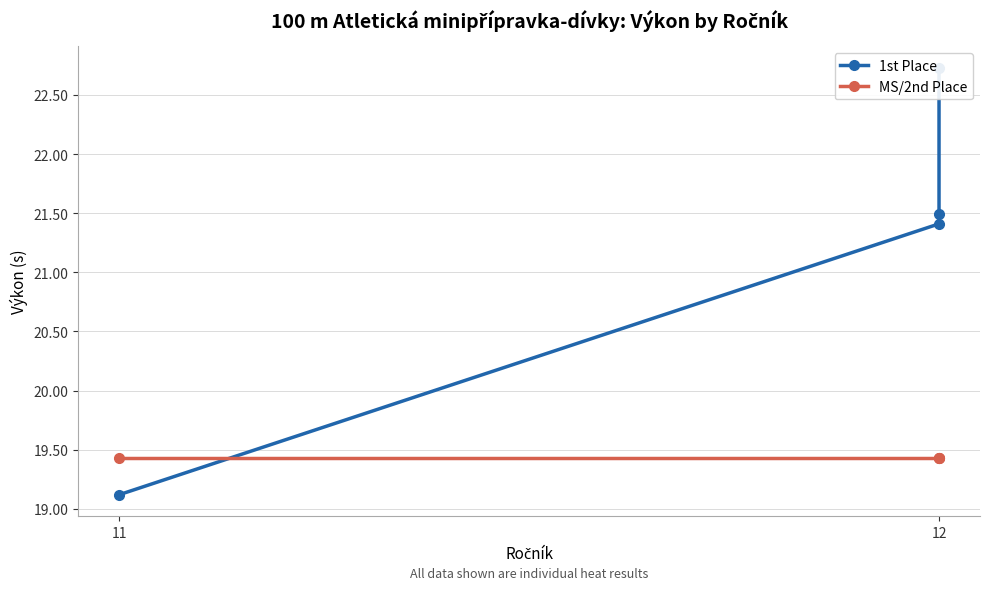

Reading left to right, extract all data points from this chart.

1st Place: 19.1	21.4	21.5	22.7
MS/2nd Place: 19.4	19.4	19.4	19.4